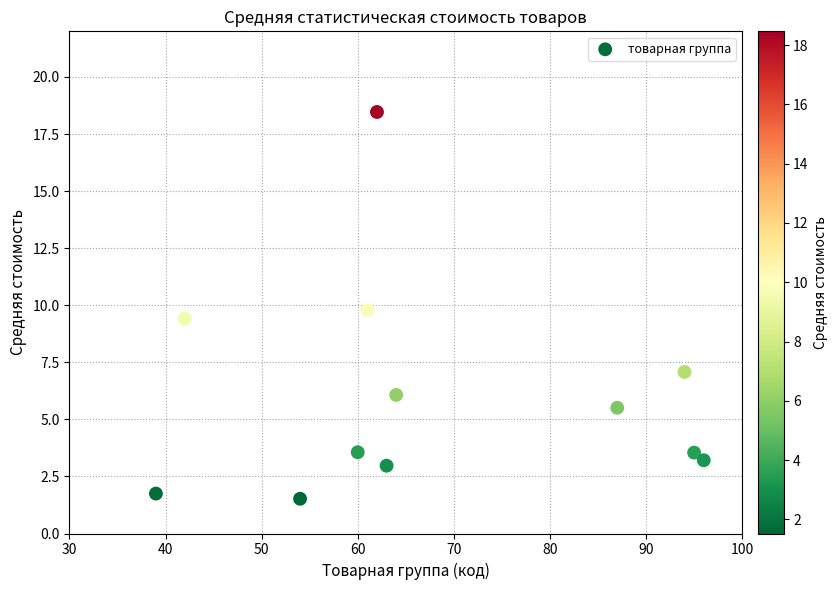

What Y value in the scatter plot is closest to 9?

9.4